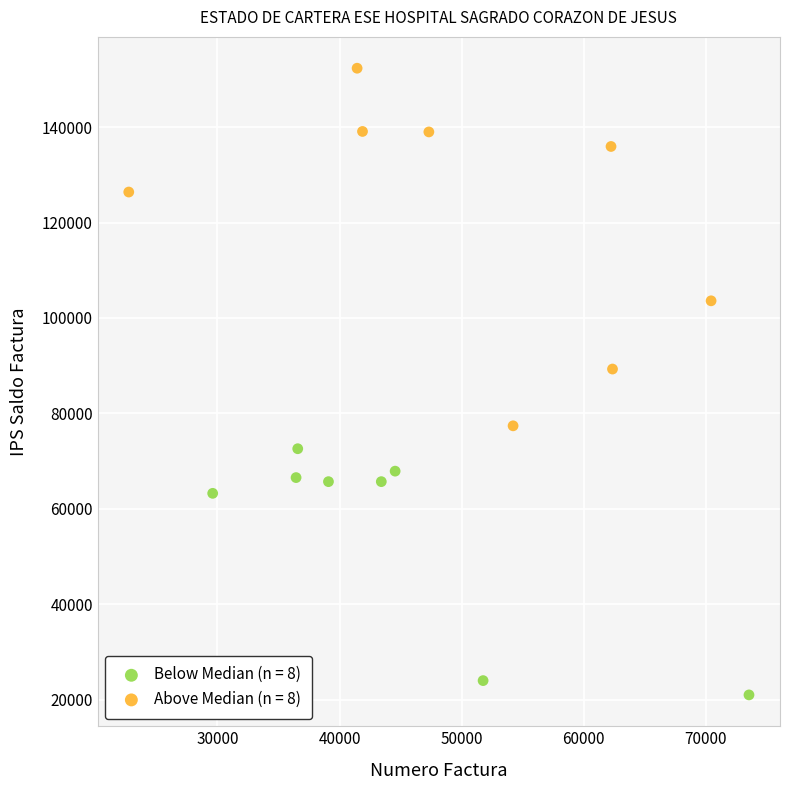

Which series has the largest Y range (max minus min)?

Above Median (n = 8)